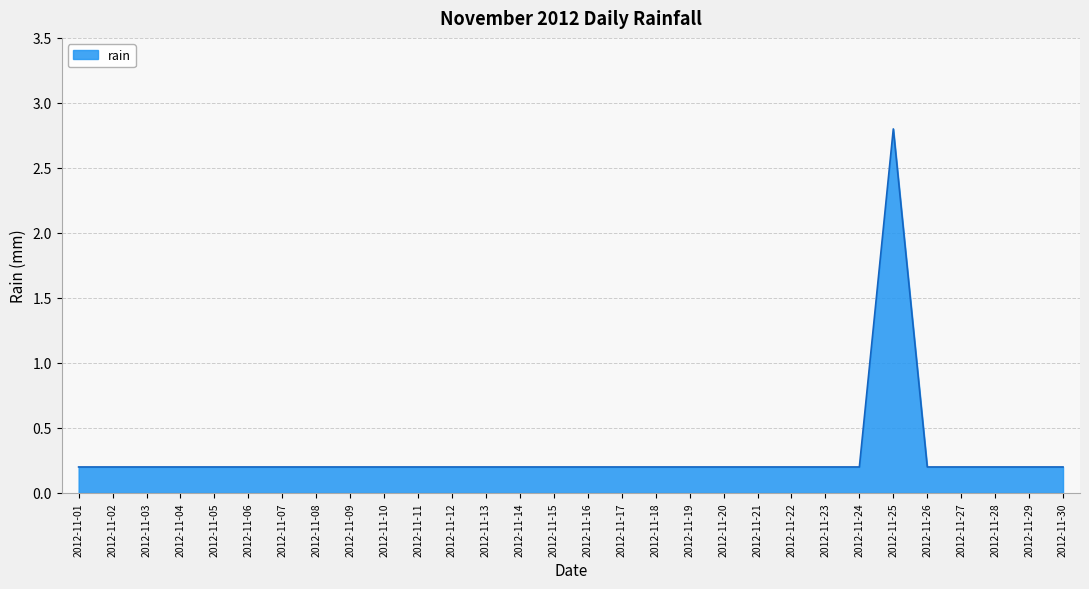

Reading left to right, extract all data points from this chart.

0.2	0.2	0.2	0.2	0.2	0.2	0.2	0.2	0.2	0.2	0.2	0.2	0.2	0.2	0.2	0.2	0.2	0.2	0.2	0.2	0.2	0.2	0.2	0.2	2.8	0.2	0.2	0.2	0.2	0.2